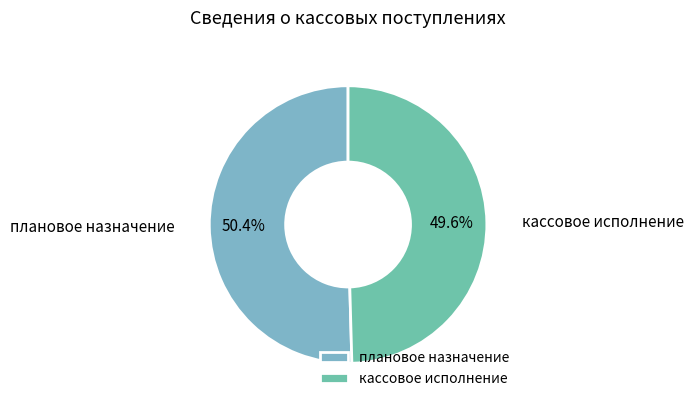

What is the total percentage of кассовое исполнение and плановое назначение?

100.0%